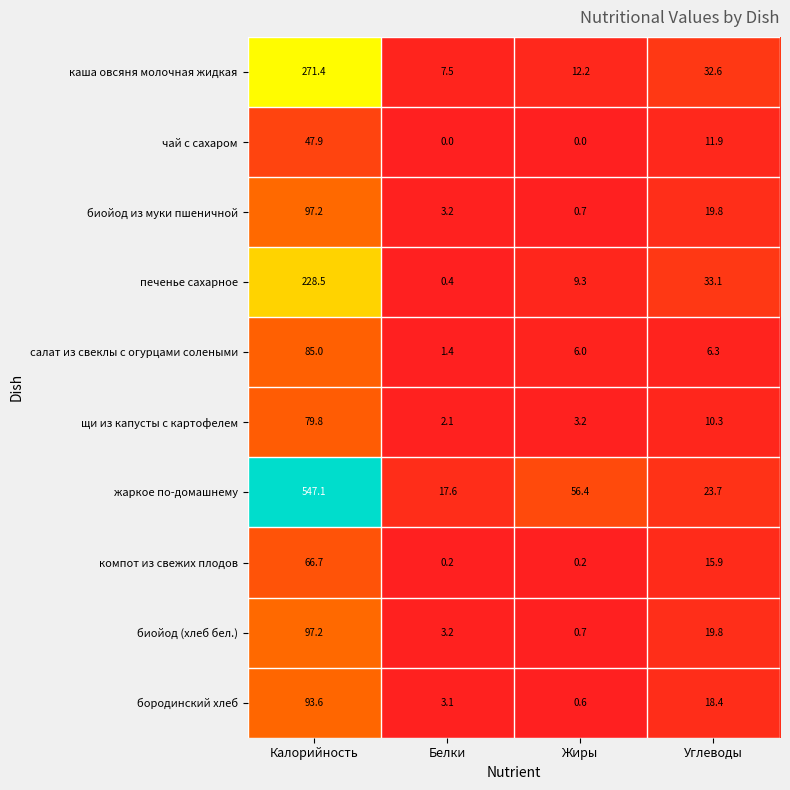

True or false: печенье сахарное has a value of 57.1 at Углеводы.

False